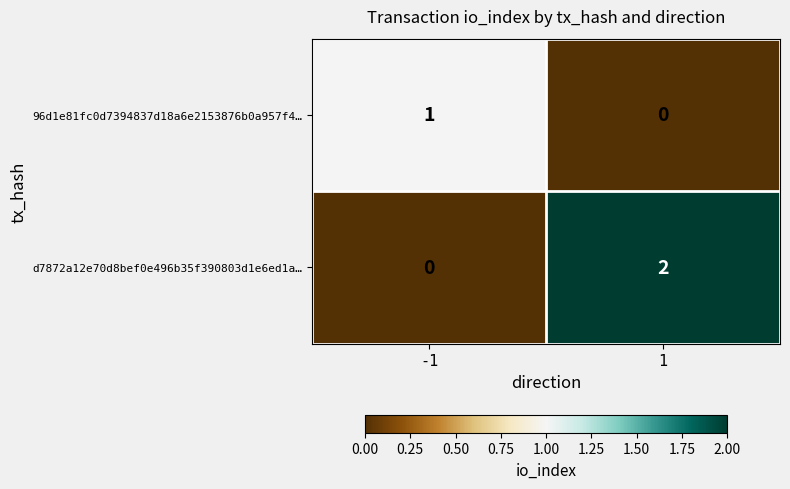

At which category is the sum across all series the highest?

1